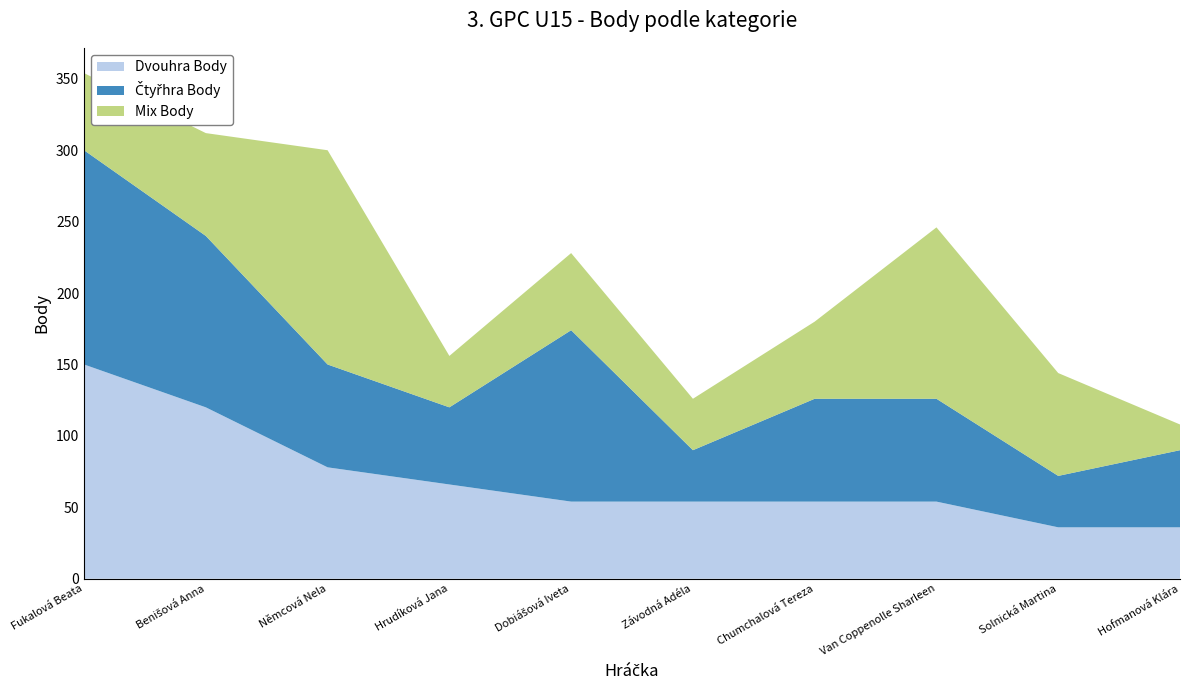

Reading left to right, list all the values displayed in this chart.

Dvouhra Body: 150	120	78	66	54	54	54	54	36	36
Čtyřhra Body: 150	120	72	54	120	36	72	72	36	54
Mix Body: 54	72	150	36	54	36	54	120	72	18